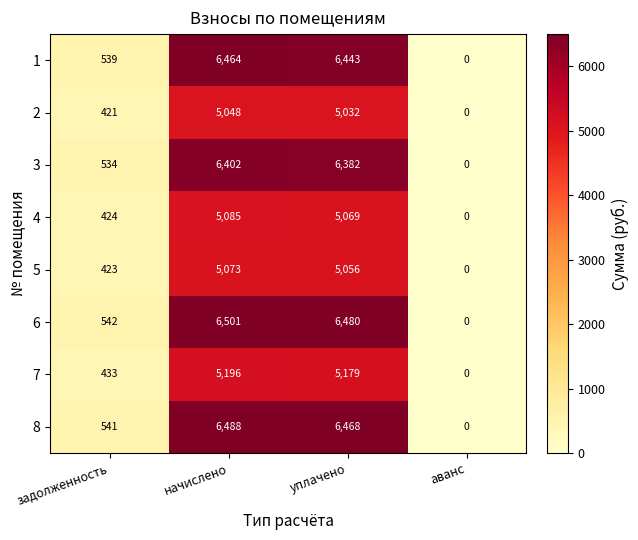

What is the sum of all 8 values?

13497